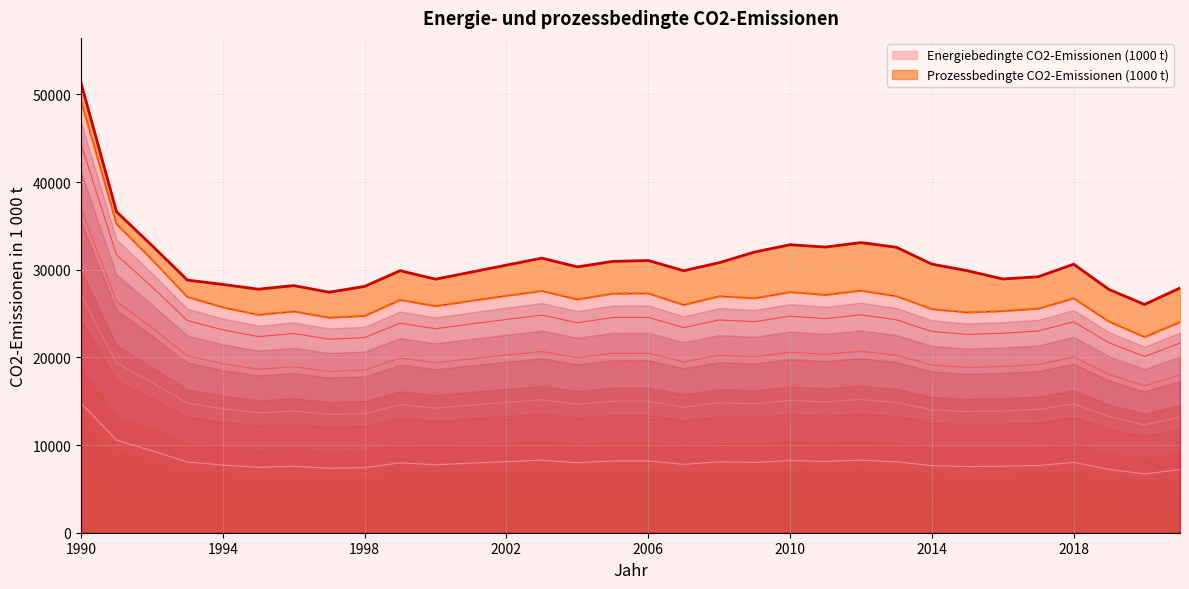

Which has a higher value, 2016 or 2011?

2011